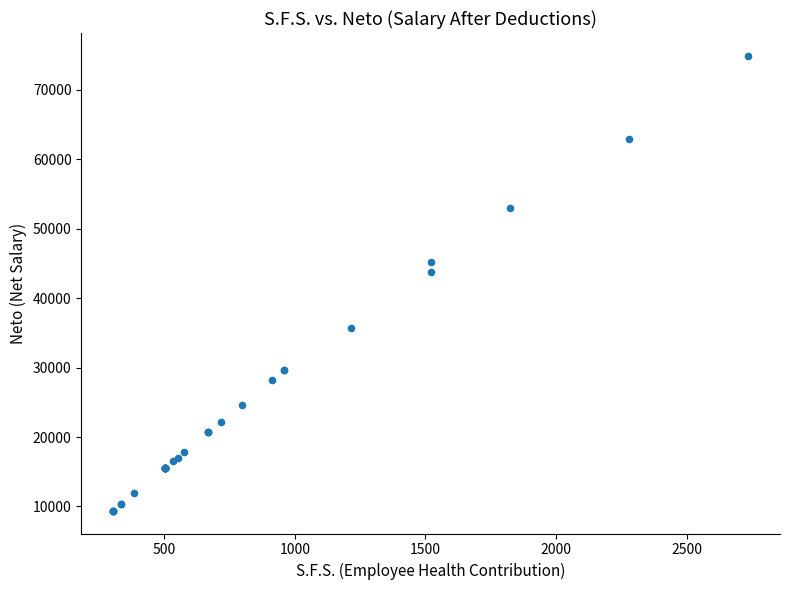

What Y value in the scatter plot is closest to 42143?

43707.9